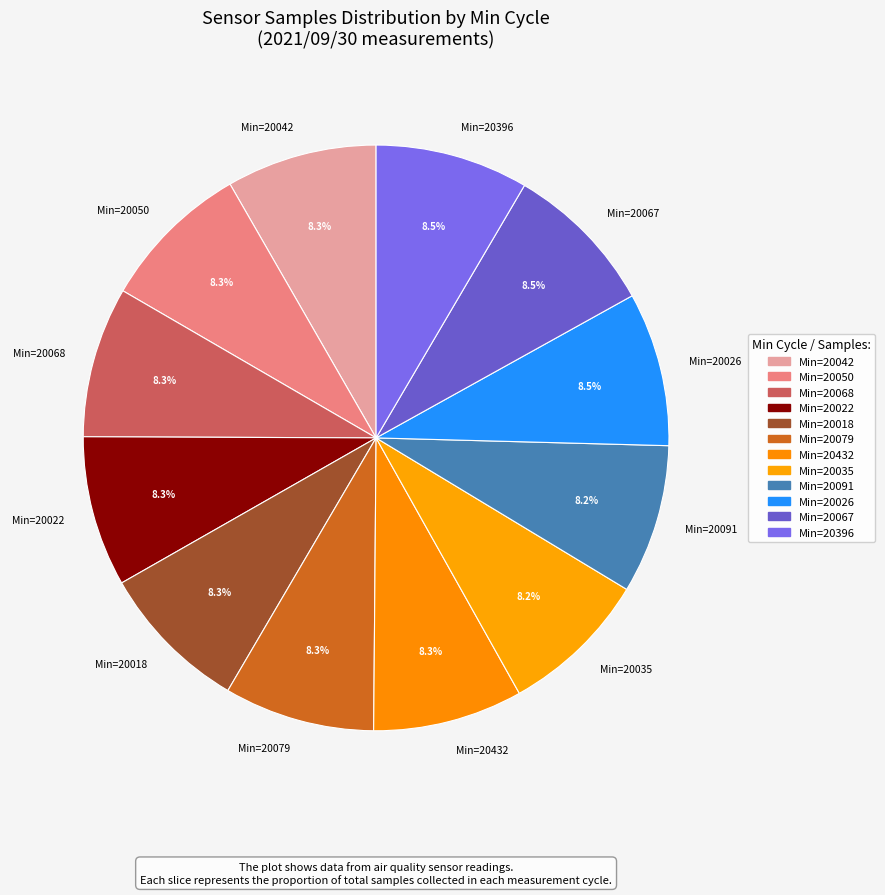

Approximately how many times larger is the value at Min=20022 compared to Min=20035?

1.0